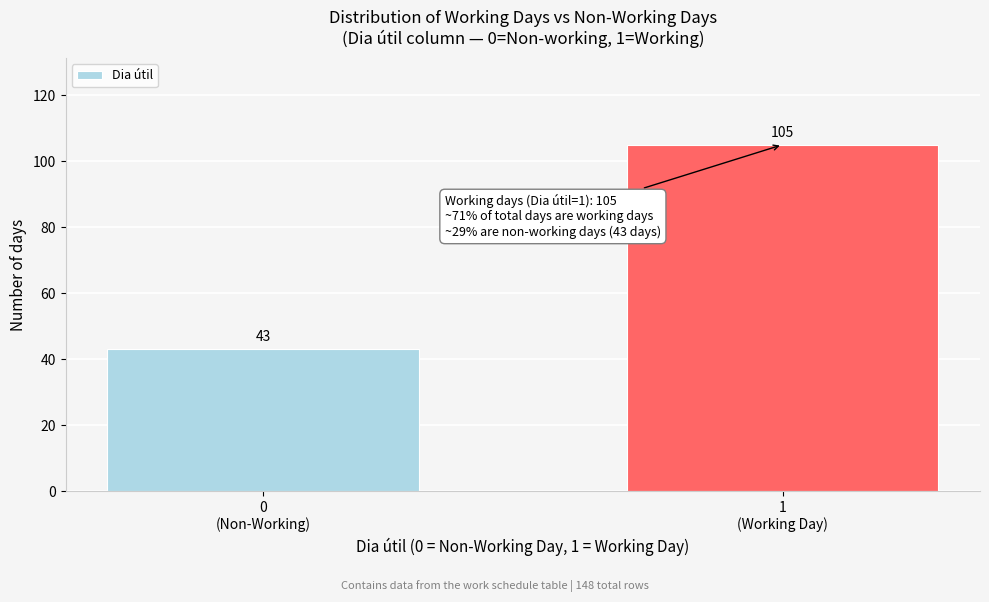

Reading left to right, what are all the values shown in this chart?

43	105